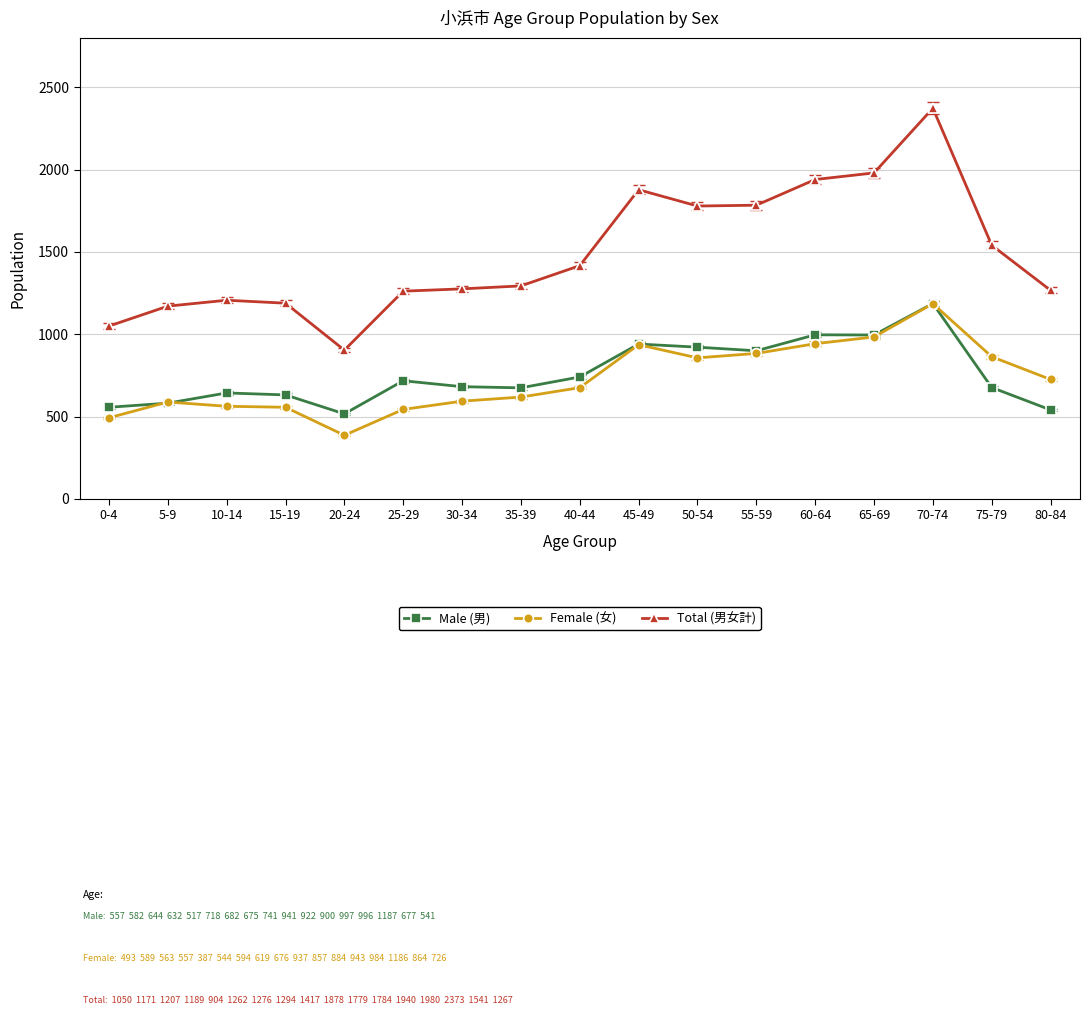

Read the Male (男) value at 50-54, to the nearest 100.

900